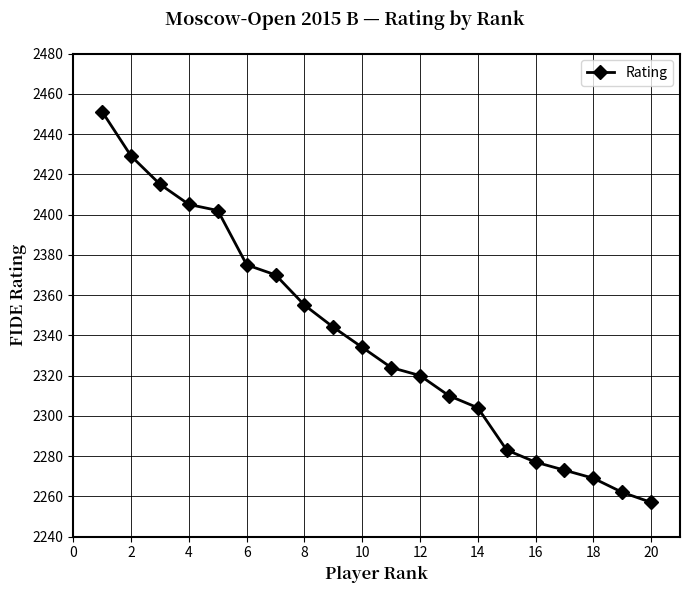

Reading left to right, list all the values displayed in this chart.

2451	2429	2415	2405	2402	2375	2370	2355	2344	2334	2324	2320	2310	2304	2283	2277	2273	2269	2262	2257